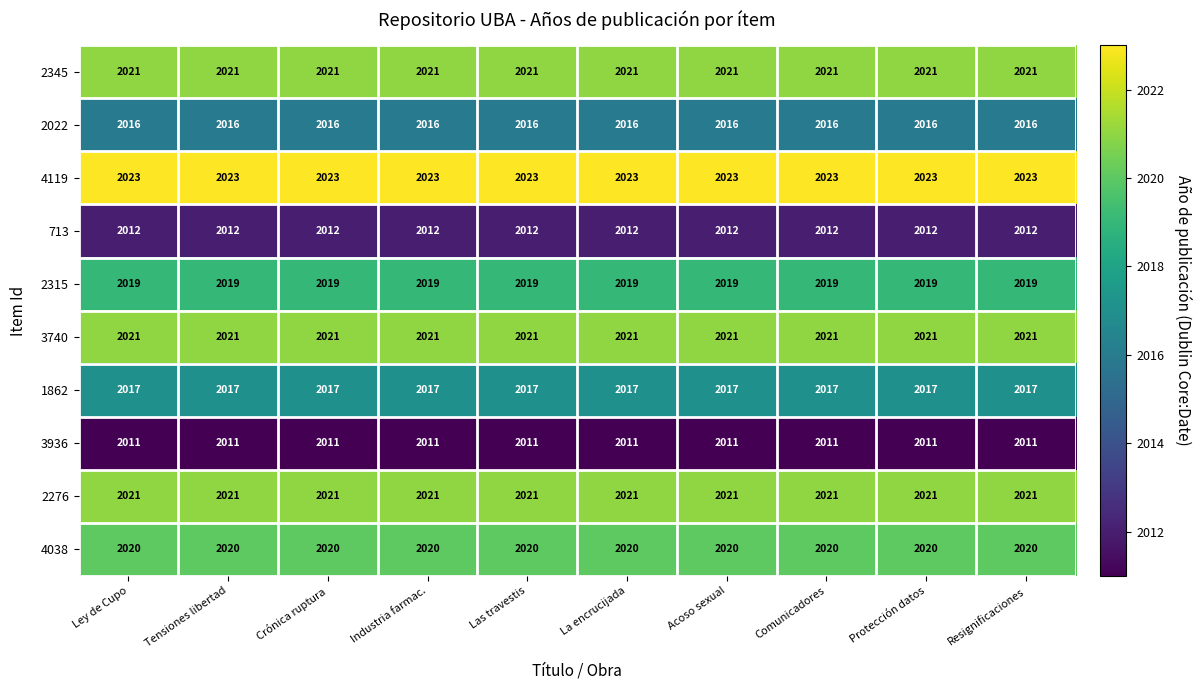

What is the difference between the highest and lowest values at Ley de Cupo?

12